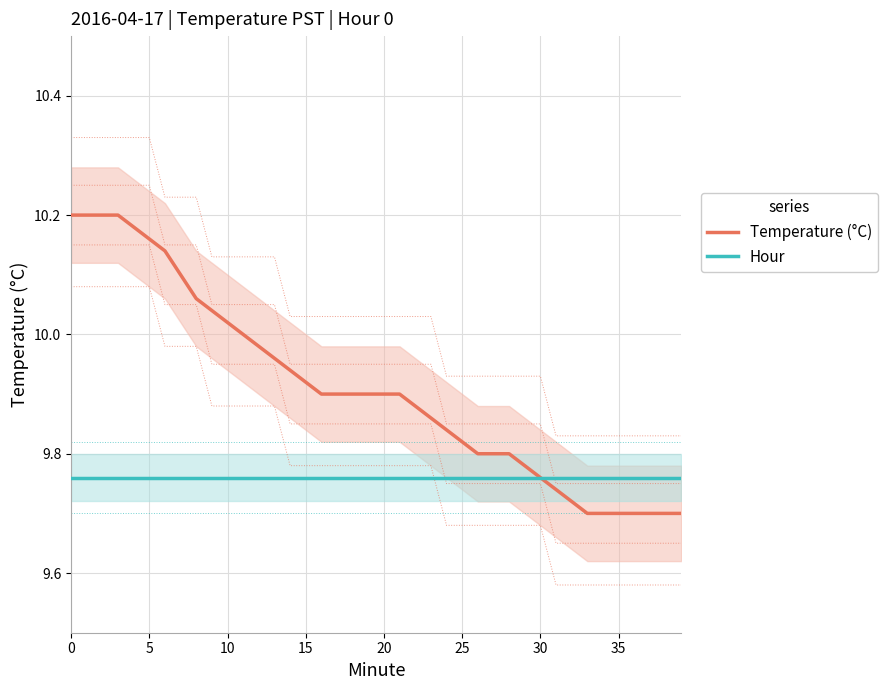

What are all the series names shown in the legend?

Temperature (°C), Hour